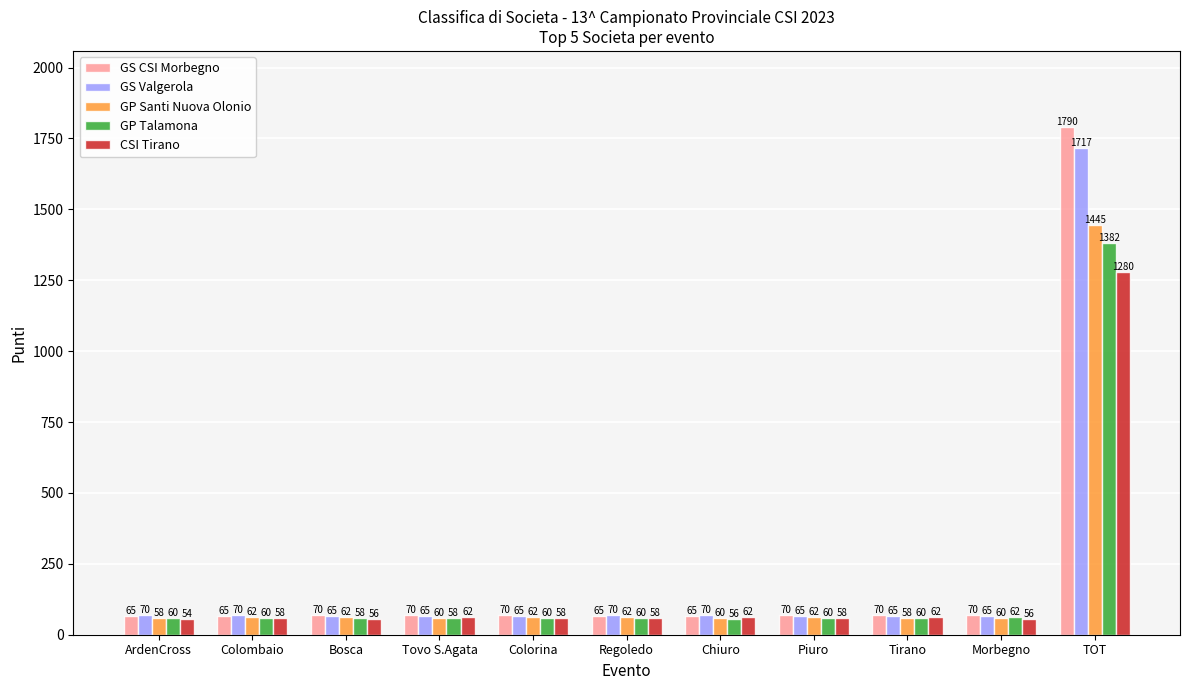

The value of CSI Tirano at Morbegno is 56. True or false?

True